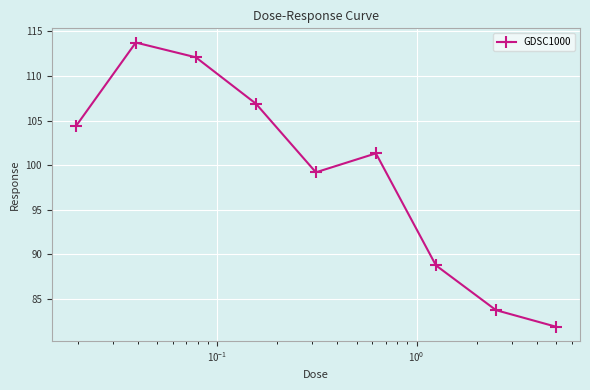

How many points are higher than both their immediate neighbors (excluding endpoints)?

2